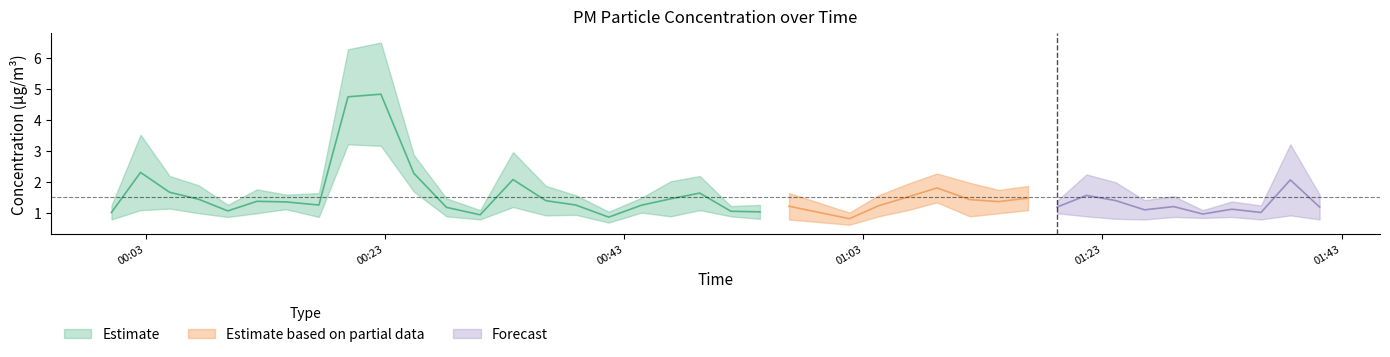

Read the P1 value at 21.

1.3